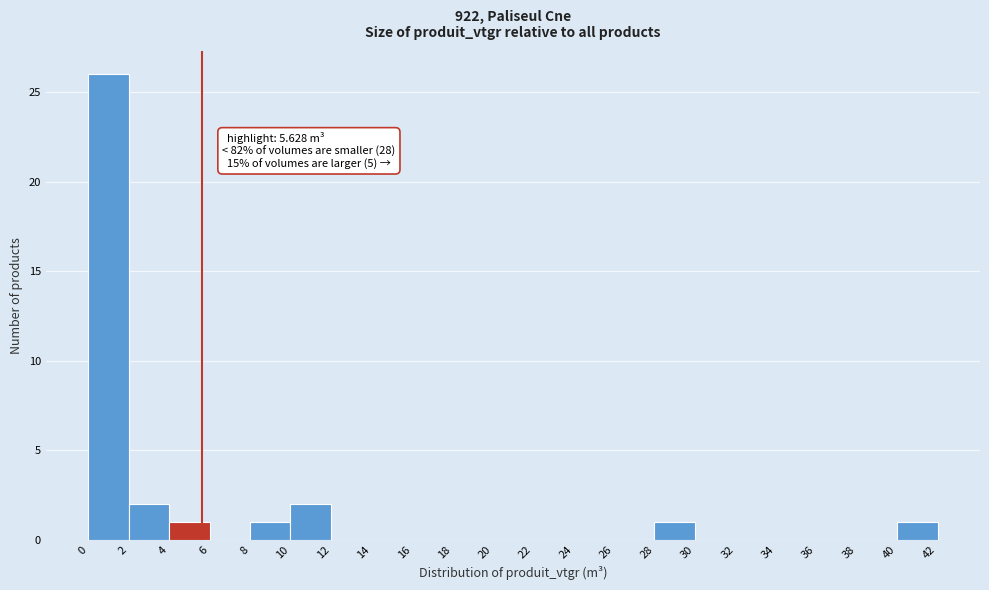

Over which range of the x-axis is the bar tallest?

0 to 2